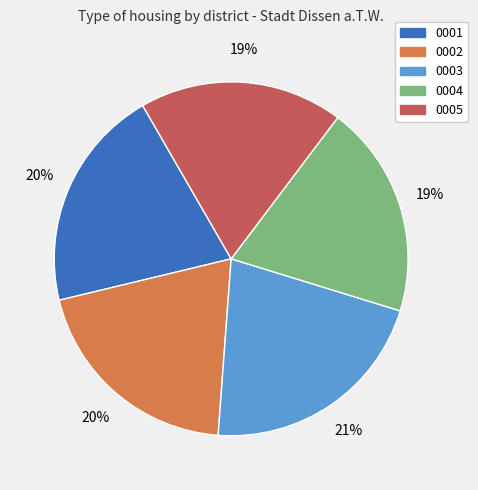

Is there any slice that represents more than half of the pie?

No